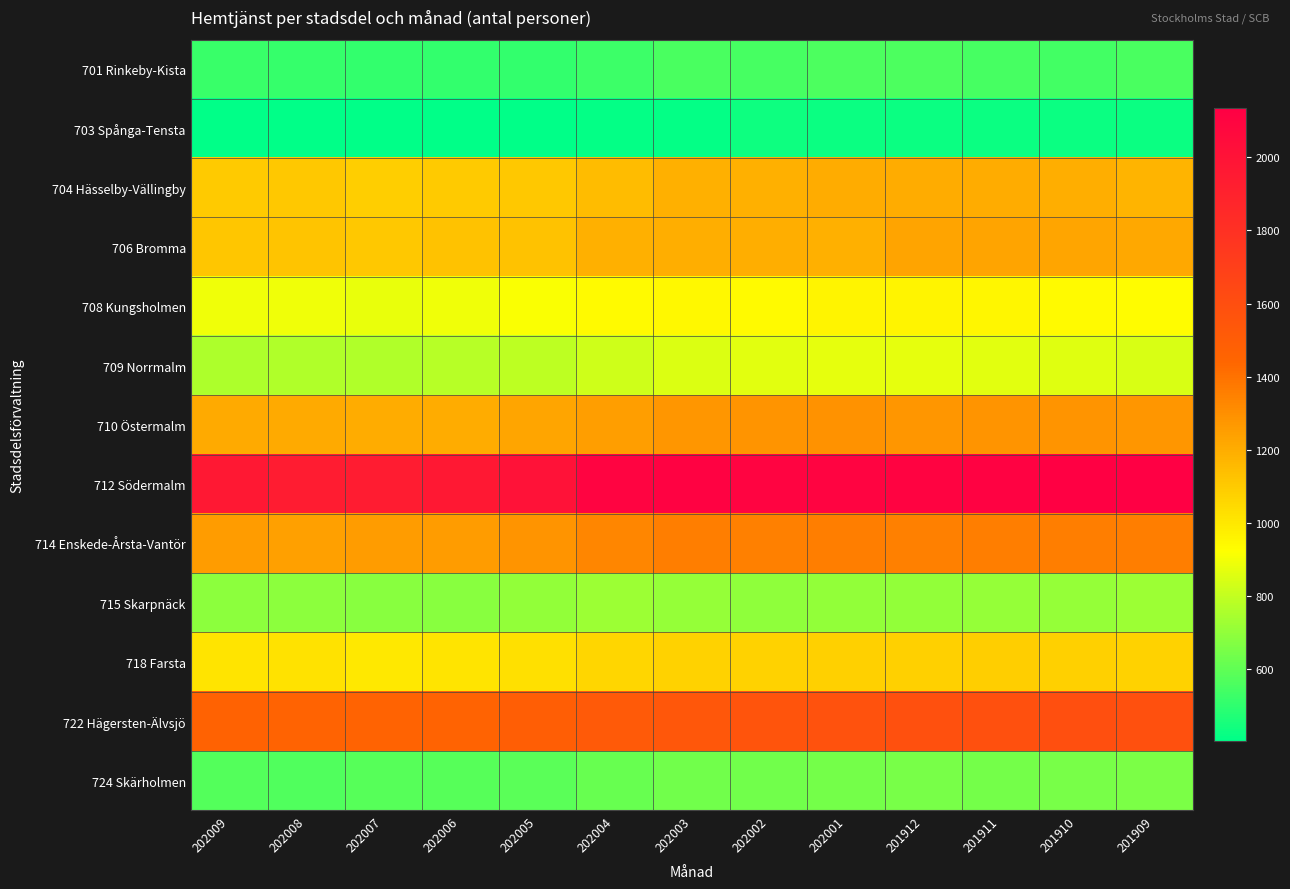

Reading right to left, transcribe all the data shown in this chart.

701 Rinkeby-Kista: 201909=556	201910=539	201911=546	201912=560	202001=562	202002=548	202003=553	202004=529	202005=506	202006=506	202007=504	202008=516	202009=521
703 Spånga-Tensta: 201909=425	201910=425	201911=424	201912=426	202001=425	202002=430	202003=415	202004=409	202005=403	202006=402	202007=406	202008=402	202009=403
704 Hässelby-Vällingby: 201909=1179	201910=1198	201911=1201	201912=1203	202001=1203	202002=1189	202003=1190	202004=1151	202005=1112	202006=1101	202007=1089	202008=1109	202009=1104
706 Bromma: 201909=1215	201910=1227	201911=1228	201912=1230	202001=1189	202002=1199	202003=1200	202004=1187	202005=1131	202006=1131	202007=1109	202008=1123	202009=1118
708 Kungsholmen: 201909=931	201910=938	201911=952	201912=958	202001=957	202002=943	202003=950	202004=941	202005=913	202006=892	202007=879	202008=890	202009=893
709 Norrmalm: 201909=848	201910=860	201911=868	201912=869	202001=873	202002=868	202003=851	202004=826	202005=788	202006=780	202007=764	202008=761	202009=758
710 Östermalm: 201909=1279	201910=1288	201911=1288	201912=1277	202001=1289	202002=1282	202003=1277	202004=1254	202005=1223	202006=1203	202007=1204	202008=1213	202009=1209
712 Södermalm: 201909=2134	201910=2127	201911=2114	201912=2110	202001=2101	202002=2102	202003=2119	202004=2102	202005=2010	202006=1971	202007=1940	202008=1943	202009=1961
714 Enskede-Årsta-Vantör: 201909=1362	201910=1360	201911=1357	201912=1350	202001=1361	202002=1350	202003=1356	202004=1331	202005=1284	202006=1255	202007=1255	202008=1245	202009=1259
715 Skarpnäck: 201909=723	201910=713	201911=709	201912=703	202001=700	202002=699	202003=710	202004=722	202005=706	202006=686	202007=681	202008=690	202009=690
718 Farsta: 201909=1073	201910=1081	201911=1091	201912=1081	202001=1084	202002=1074	202003=1077	202004=1059	202005=1030	202006=1016	202007=998	202008=1019	202009=1015
722 Hägersten-Älvsjö: 201909=1587	201910=1595	201911=1589	201912=1586	202001=1575	202002=1561	202003=1544	202004=1521	202005=1495	202006=1462	202007=1458	202008=1464	202009=1468
724 Skärholmen: 201909=653	201910=650	201911=643	201912=647	202001=640	202002=635	202003=635	202004=612	202005=589	202006=579	202007=580	202008=568	202009=572